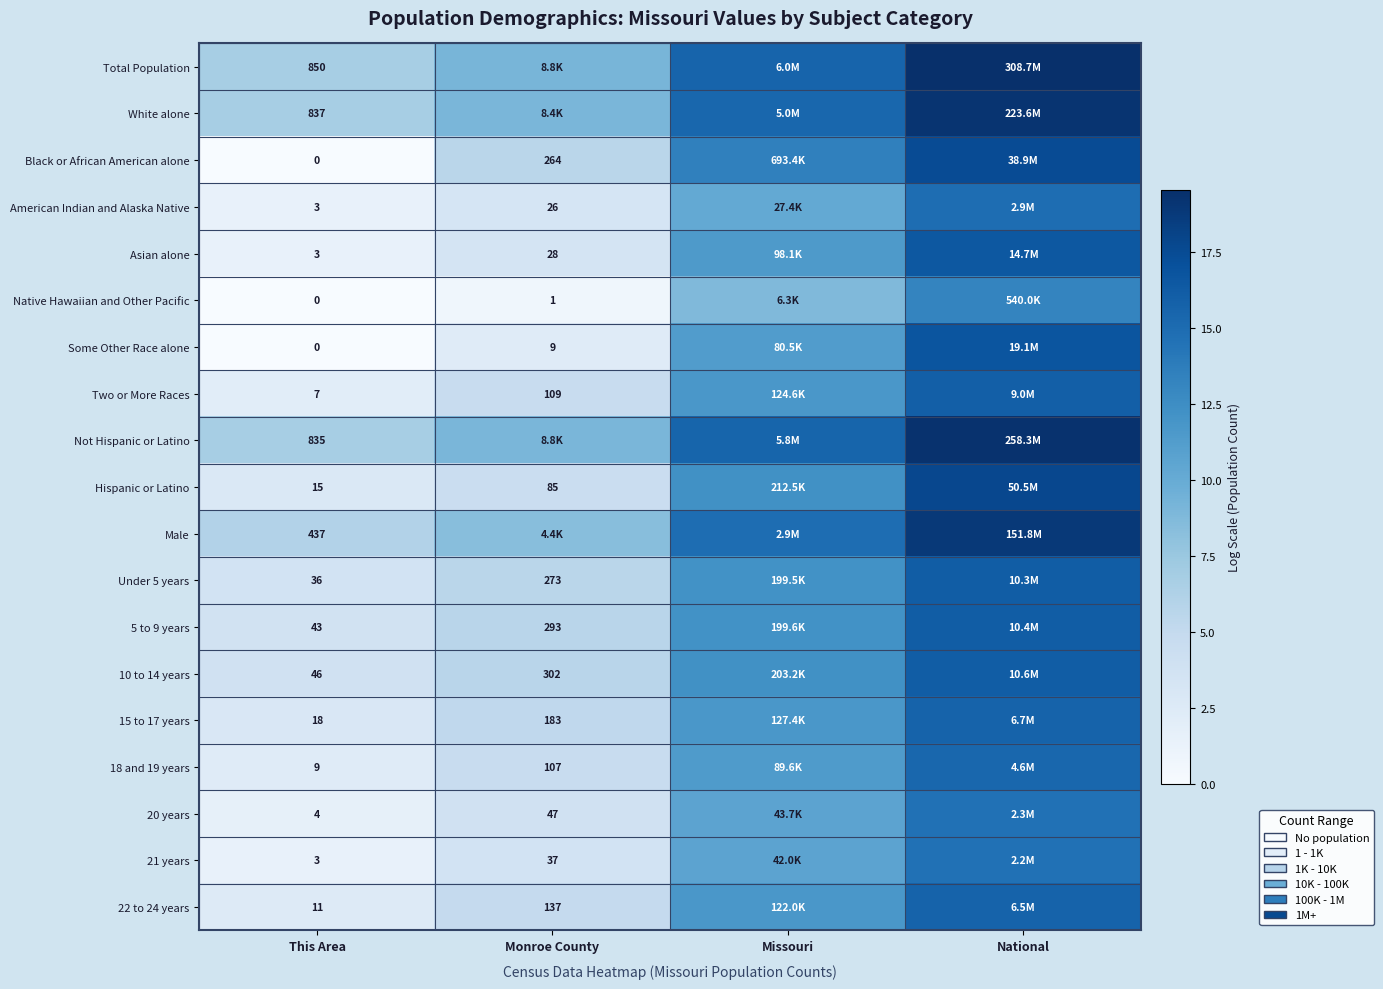

Is the value of 5 to 9 years at Monroe County greater than the value of Asian alone at This Area?

Yes